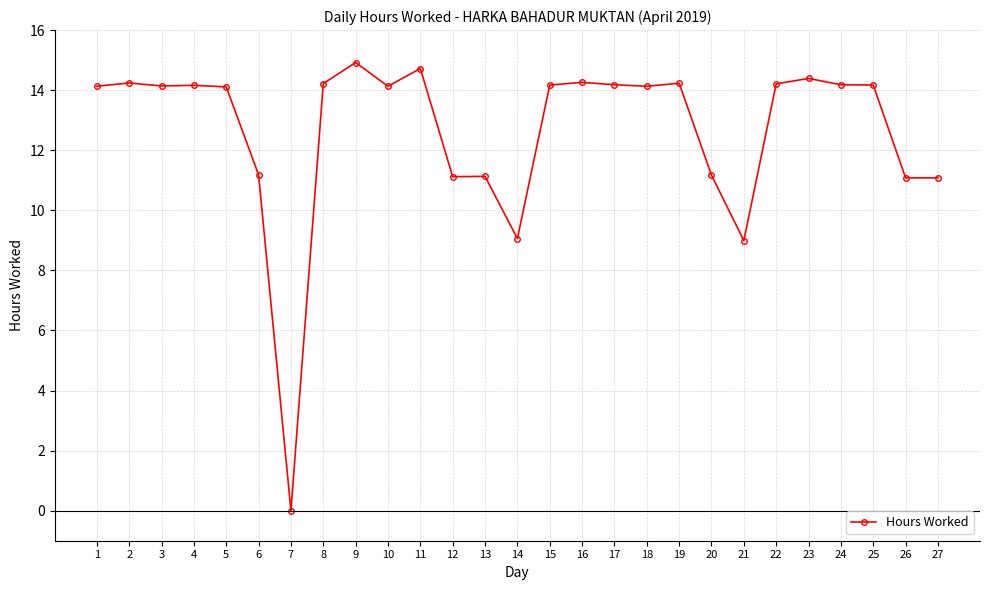

What is the value of the 1st point from the left?

14.1